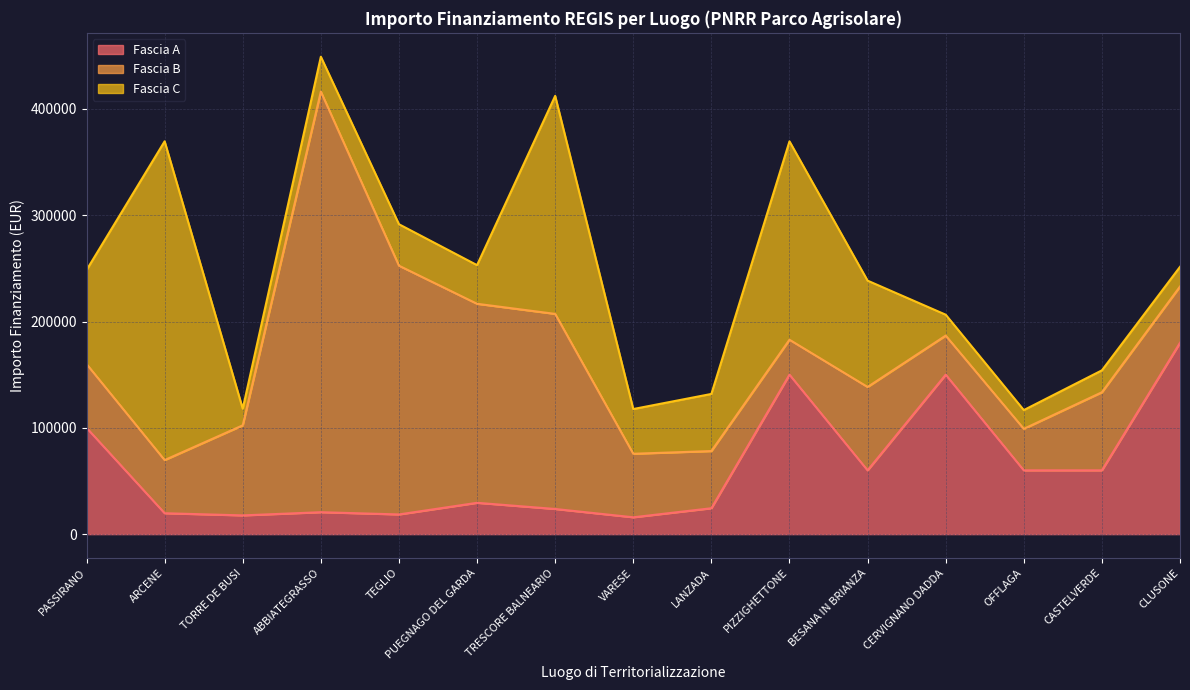

Where does the Fascia C series first go above 39000?

PASSIRANO